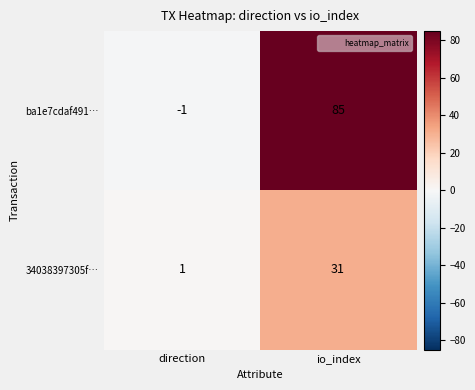

What is the total value across all series at io_index?

116